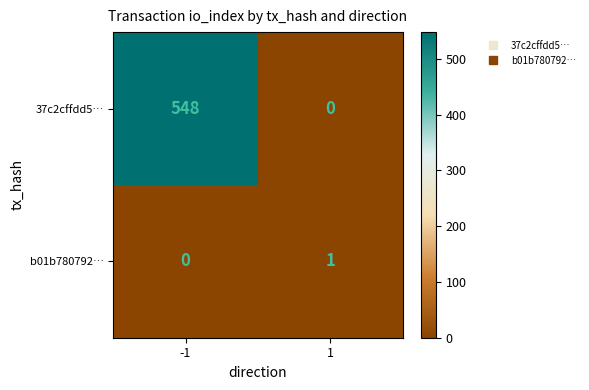

Which label corresponds to the largest value in the chart?

-1